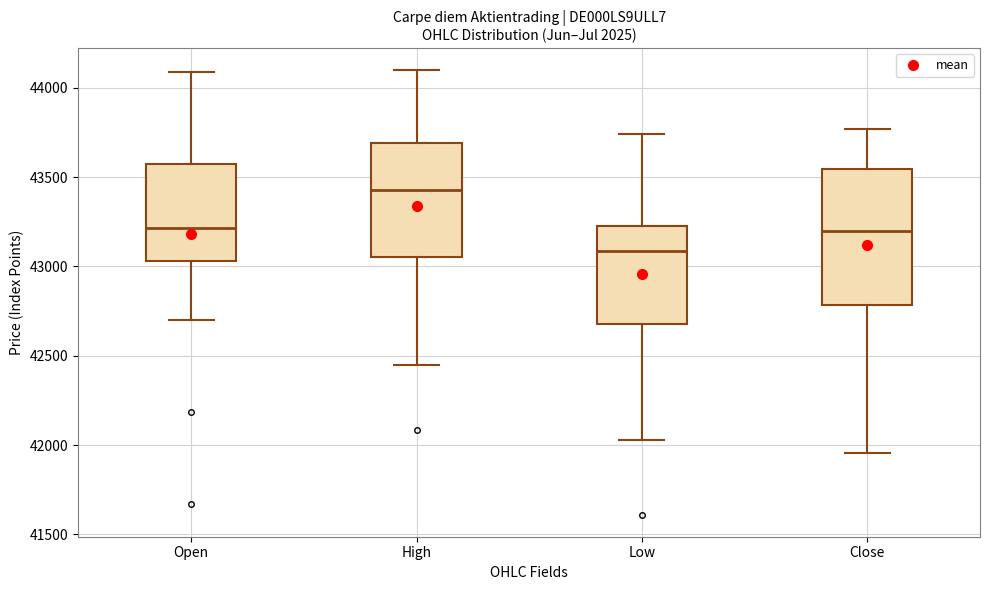

Which box is the tallest, from its lower edge to its upper edge?

Close